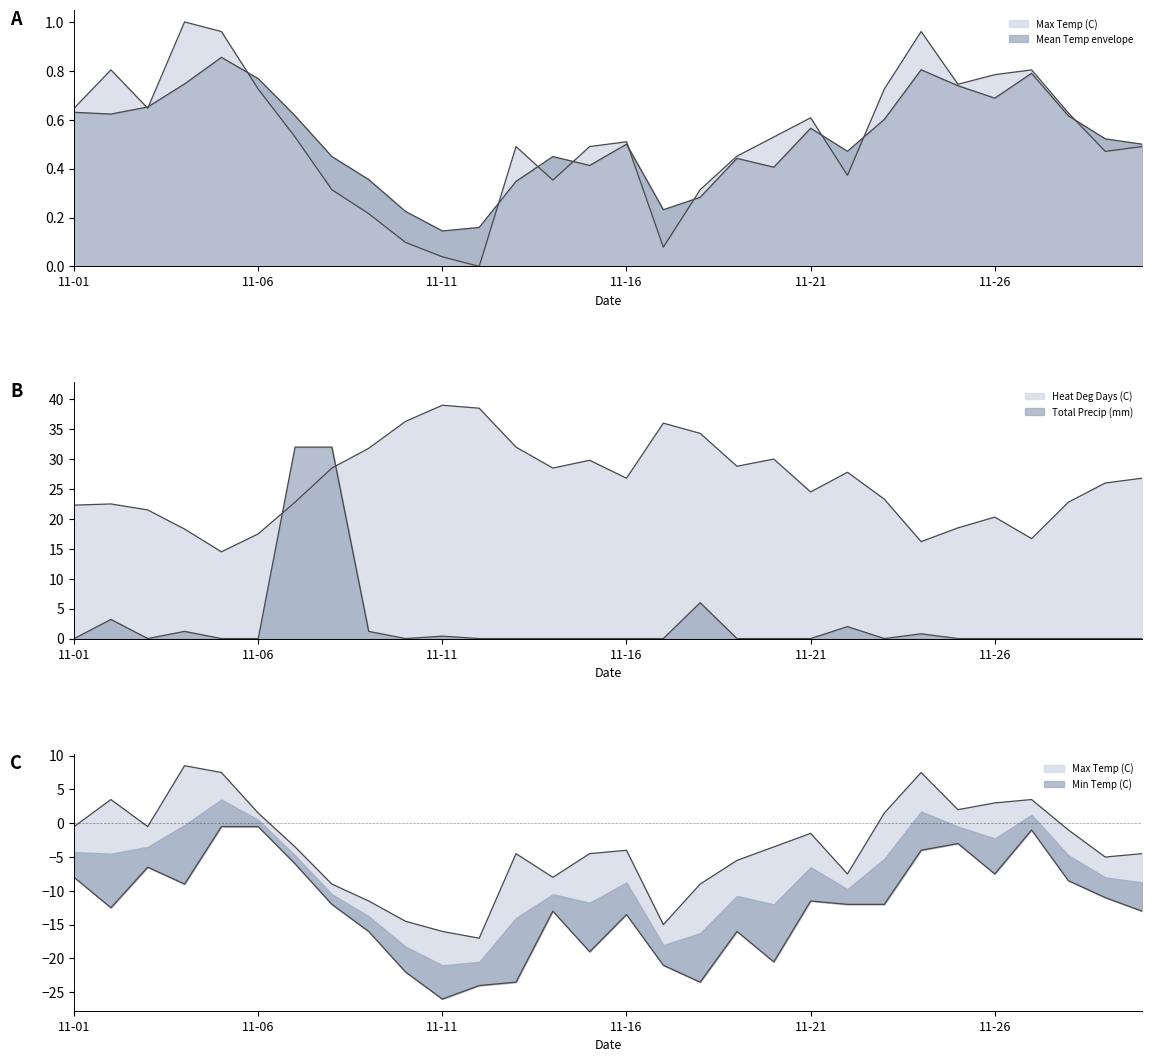

True or false: Max Temp (C) has a value of 0.2 at 11-29.

False